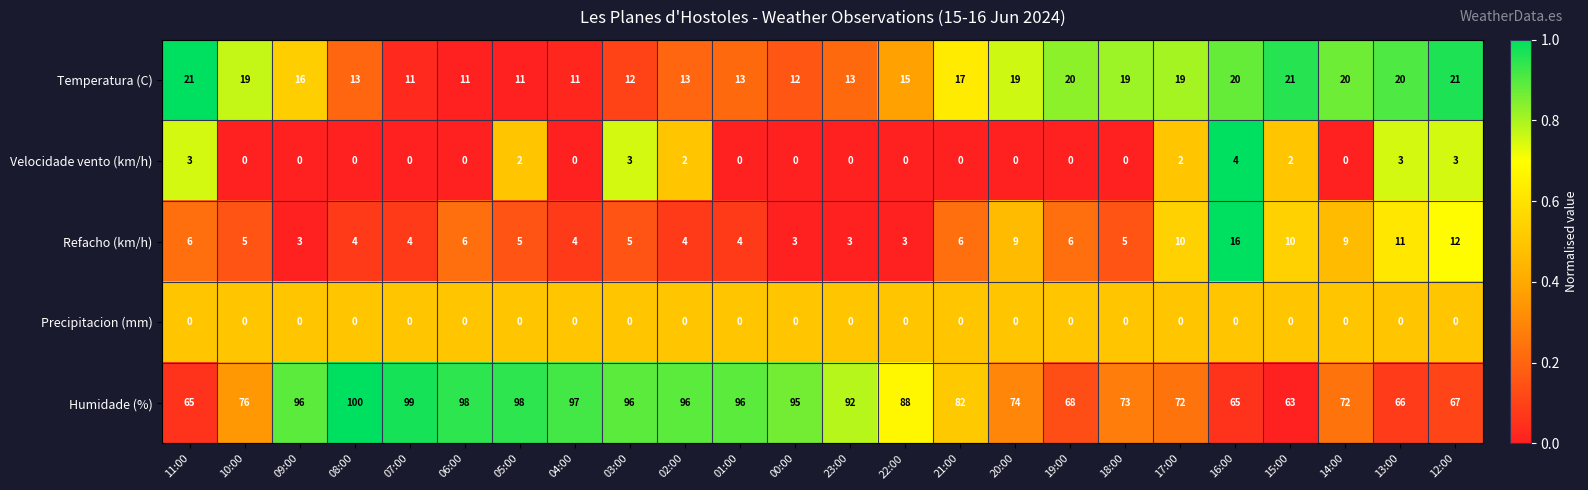

What is the sum of the Temperatura (C) values at 22:00 and 03:00?

27